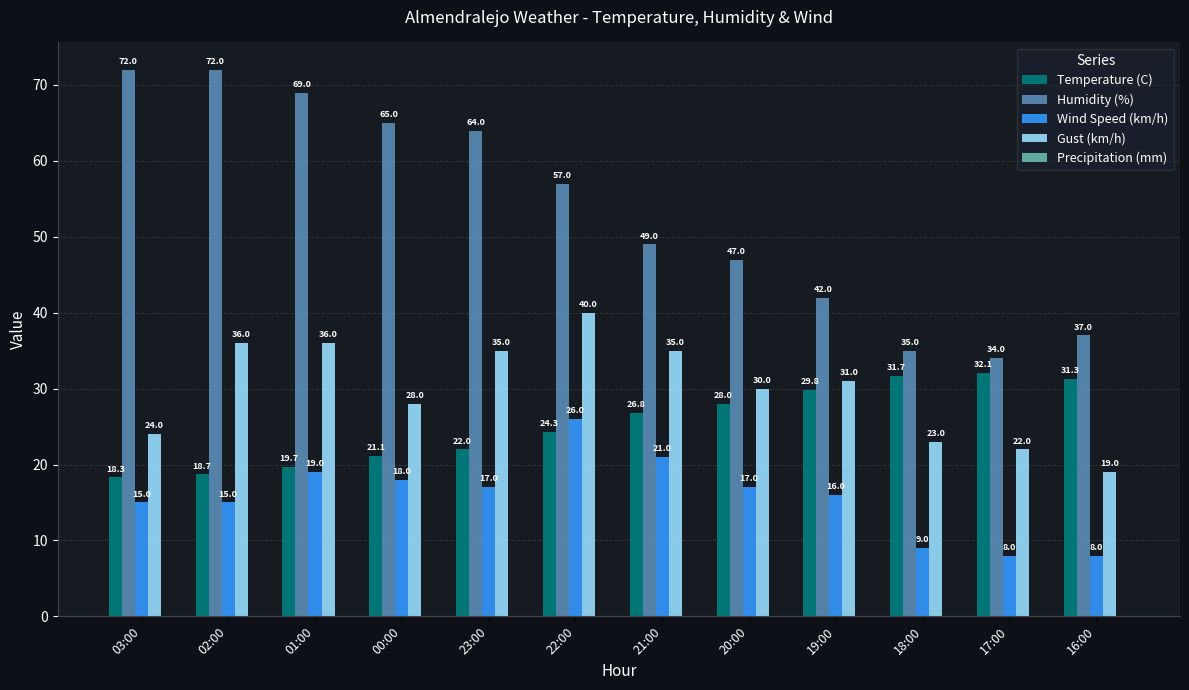

What is the difference between the highest and lowest values at 19:00?

26.0